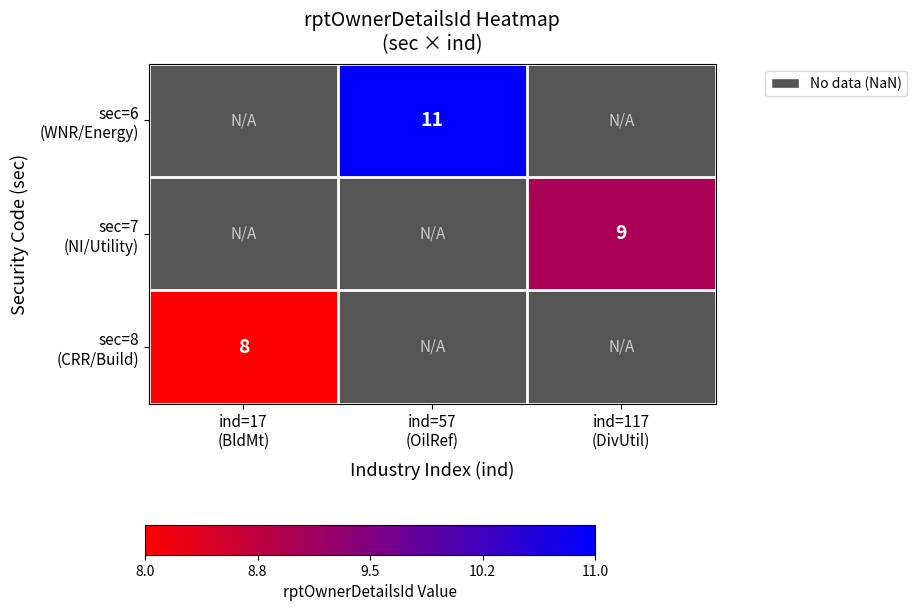

What is the highest value of the sec=8 (CRR/Build) series?

8.0